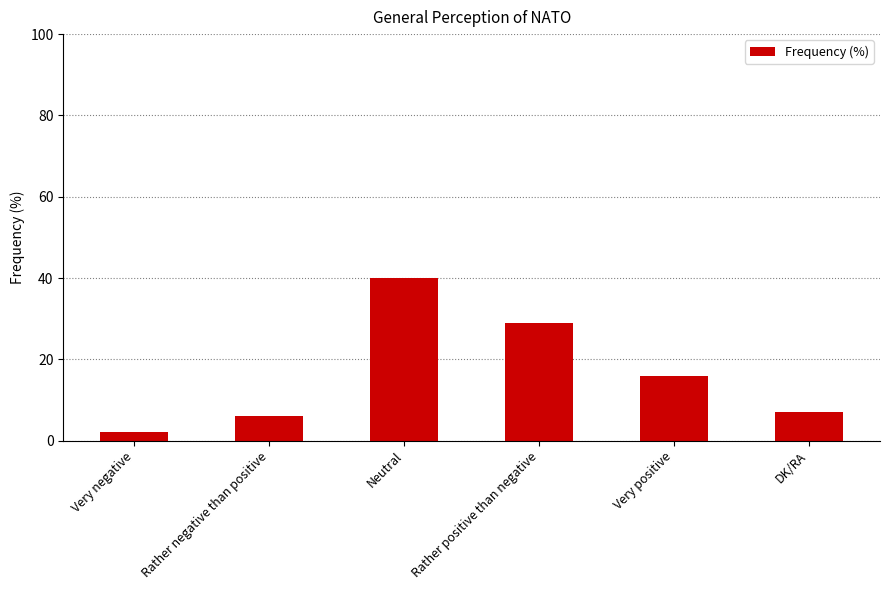

Which category has the highest value across all series?

Neutral